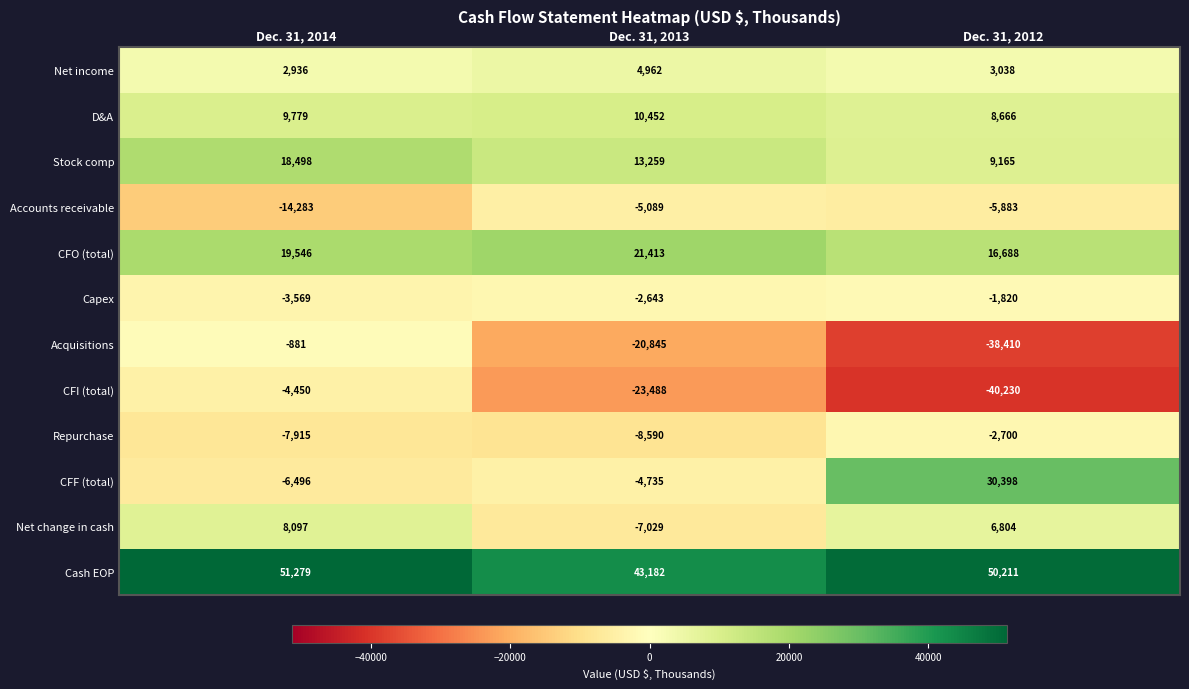

At which category is the sum across all series the highest?

Dec. 31, 2014